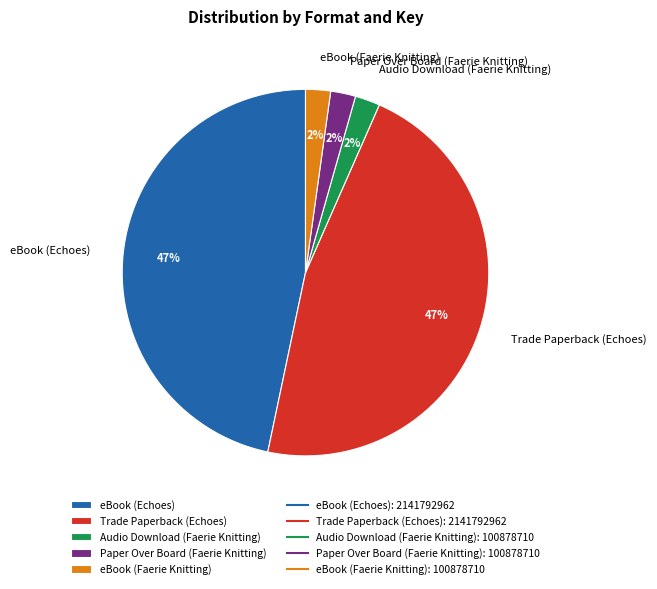

To the nearest percent, what portion does eBook (Echoes) represent?

47%